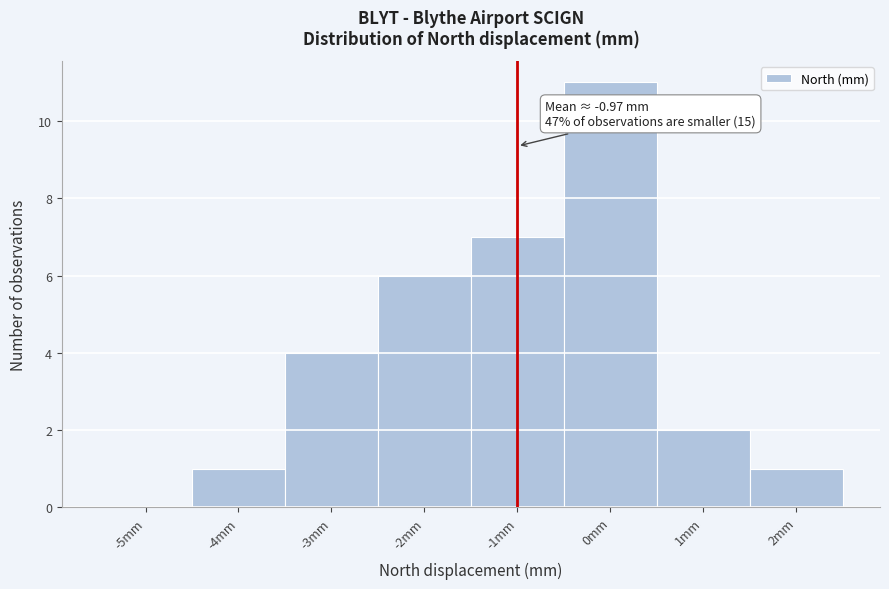

Over which range of the x-axis is the bar tallest?

-0.5 to 0.5